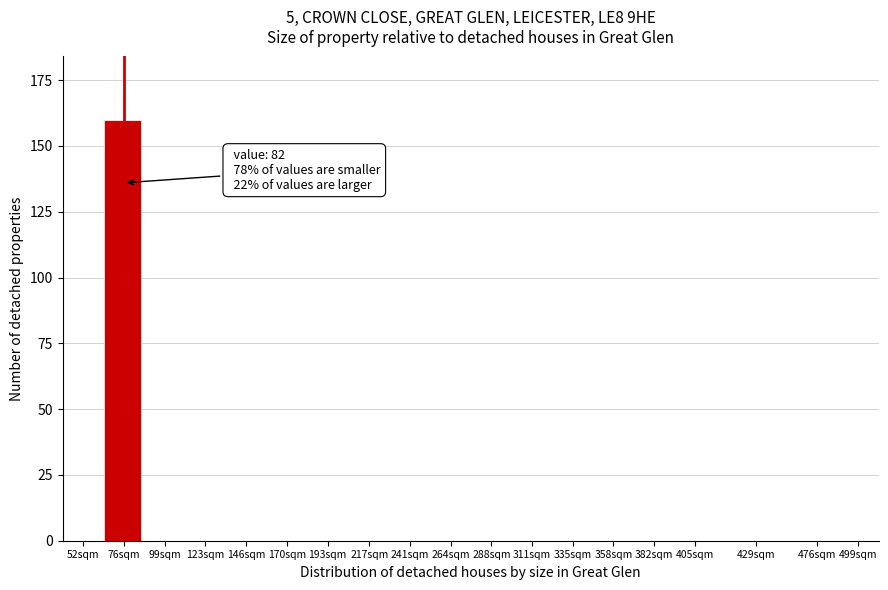

Reading left to right, extract all data points from this chart.

52sqm=0	76sqm=160	99sqm=0	123sqm=0	146sqm=0	170sqm=0	193sqm=0	217sqm=0	241sqm=0	264sqm=0	288sqm=0	311sqm=0	335sqm=0	358sqm=0	382sqm=0	405sqm=0	429sqm=0	476sqm=0	499sqm=0